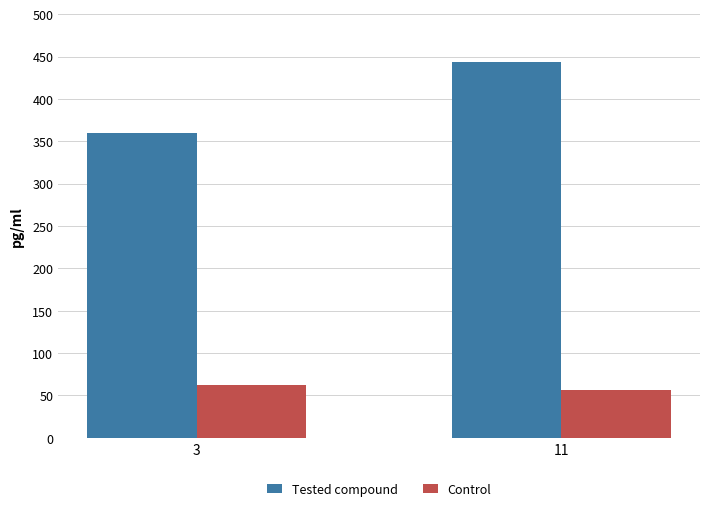

List the labels in order of Control value, largest first.

3, 11